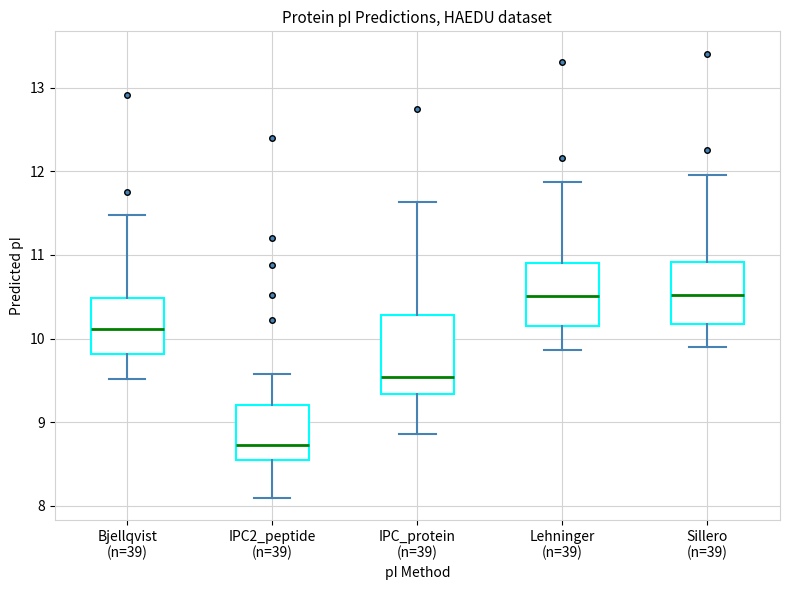

Reading left to right, read every box against the y-axis: the position of its median line, the range the box covers, and the ends of its whiskers. The values are not printed on the chart, so give them approximately, as read against the axis.

Bjellqvist (n=39): median 10.1, box 9.8 to 10.5, whiskers 9.5 to 11.5
IPC2_peptide (n=39): median 8.7, box 8.5 to 9.2, whiskers 8.1 to 9.6
IPC_protein (n=39): median 9.5, box 9.3 to 10.3, whiskers 8.9 to 11.6
Lehninger (n=39): median 10.5, box 10.1 to 10.9, whiskers 9.9 to 11.9
Sillero (n=39): median 10.5, box 10.2 to 10.9, whiskers 9.9 to 12.0